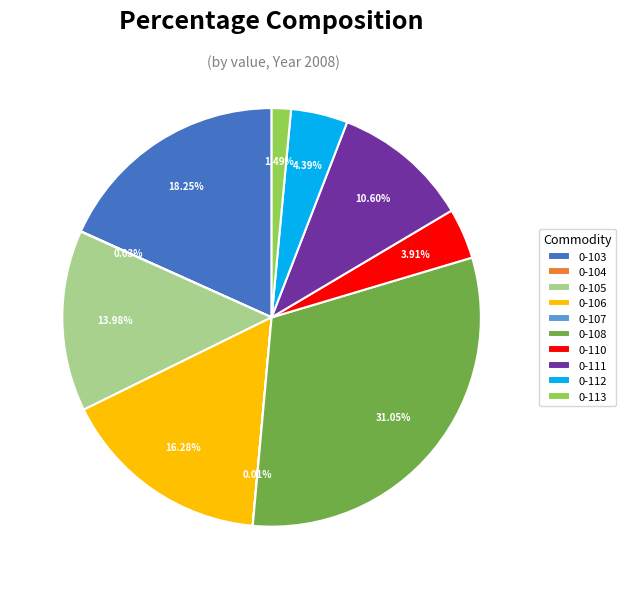

Is there a majority slice in this chart?

No